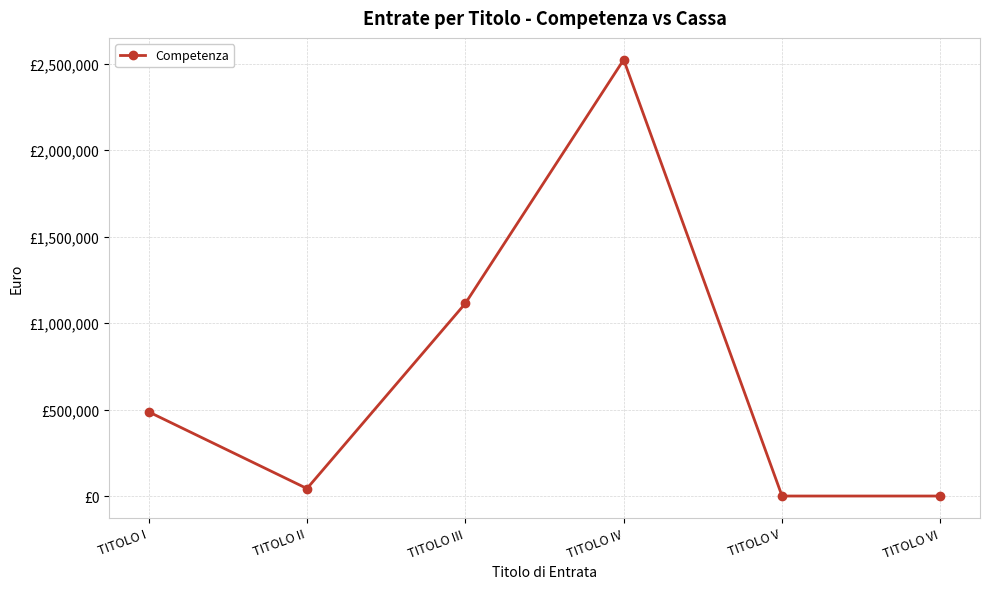

Is this an area chart (filled region under the line)?

No